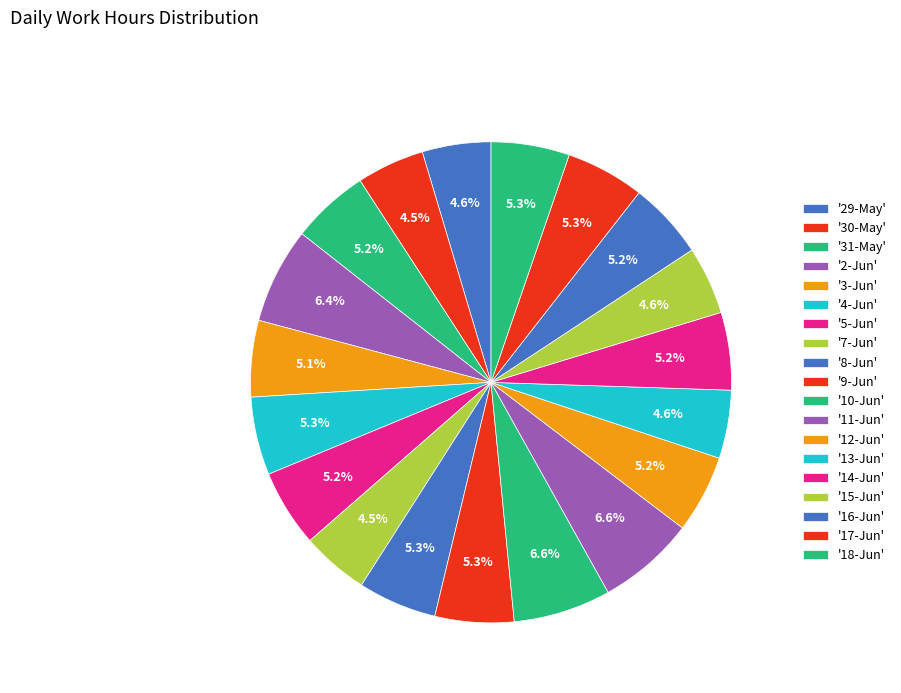

How many slices are in this pie chart?

19